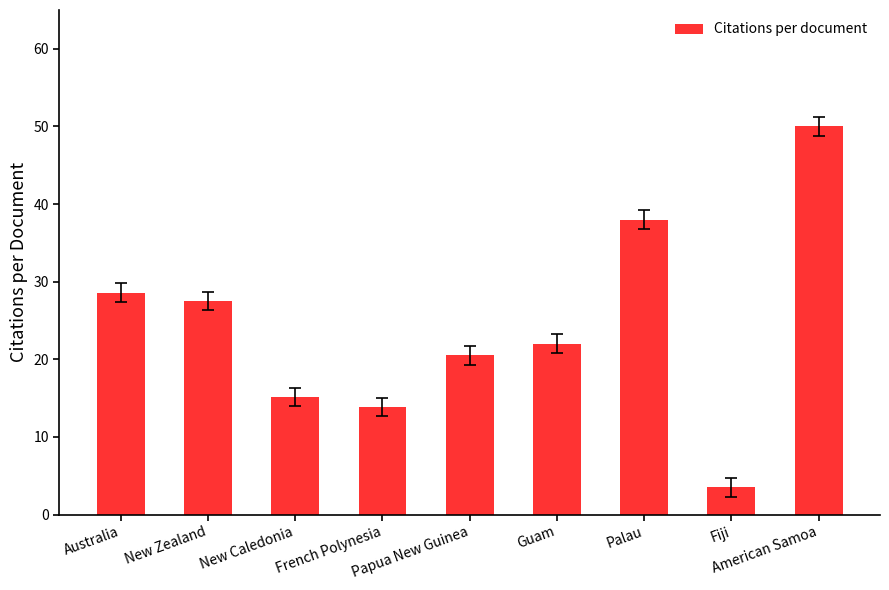

List the labels in order of value, smallest first.

Fiji, French Polynesia, New Caledonia, Papua New Guinea, Guam, New Zealand, Australia, Palau, American Samoa